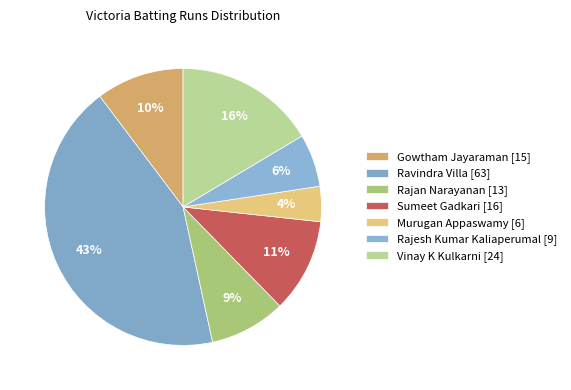

To the nearest percent, what is the average slice percentage?

14%